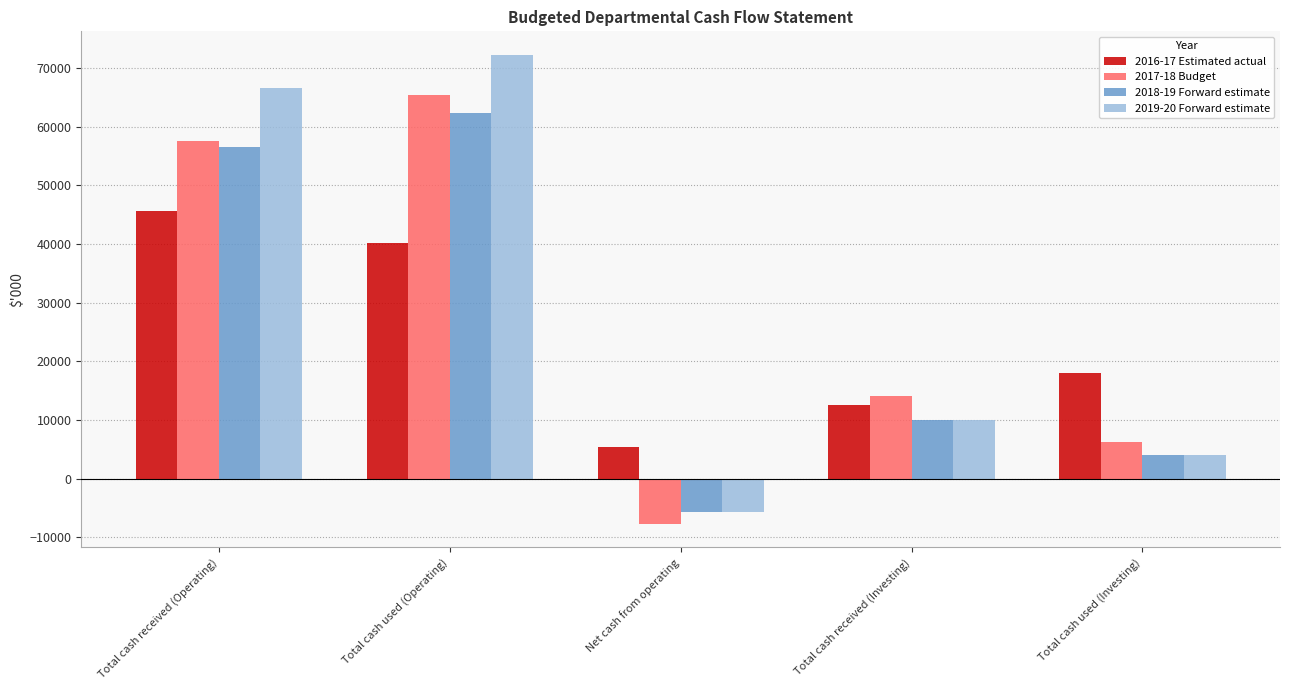

Where is 2018-19 Forward estimate nearest to the value 28289?

Total cash received (Investing)